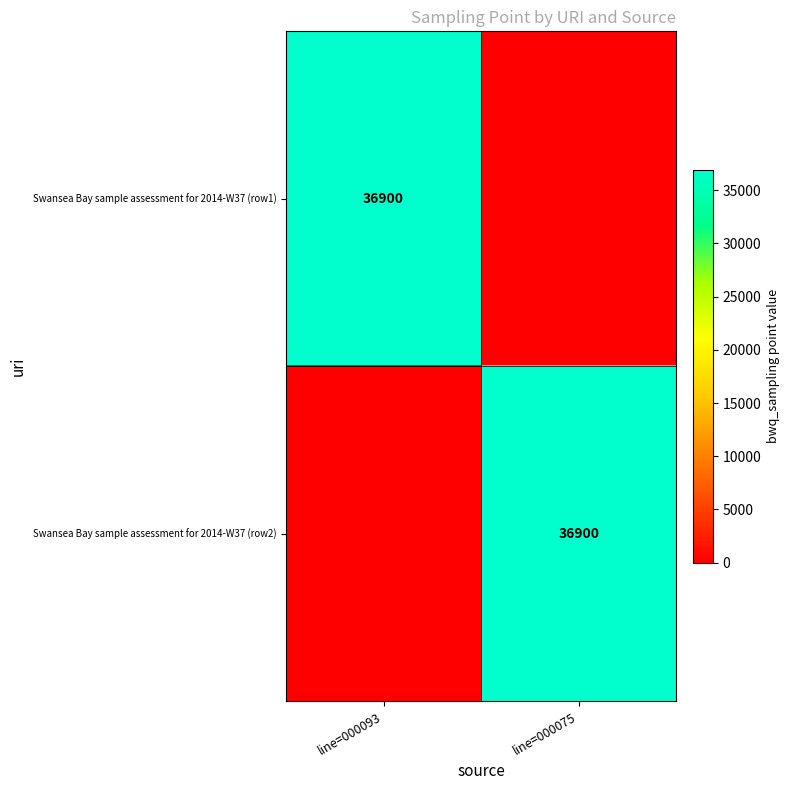

The Swansea Bay sample assessment for 2014-W37 (row2) series shows 36900 at line=000075. True or false?

True